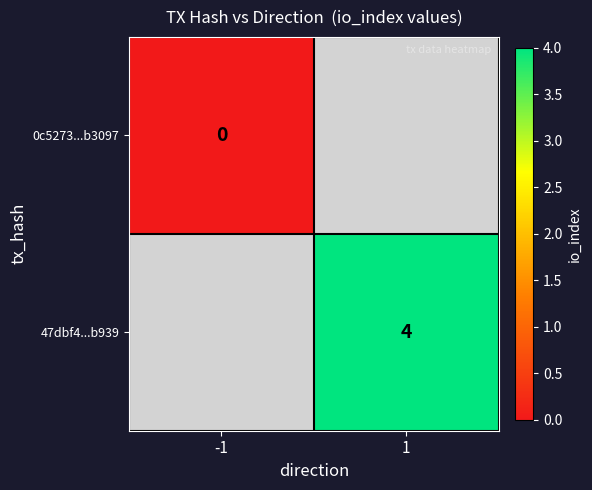

Is the value of 0c5273...b3097 at -1 greater than the value of 47dbf4...b939 at 1?

No